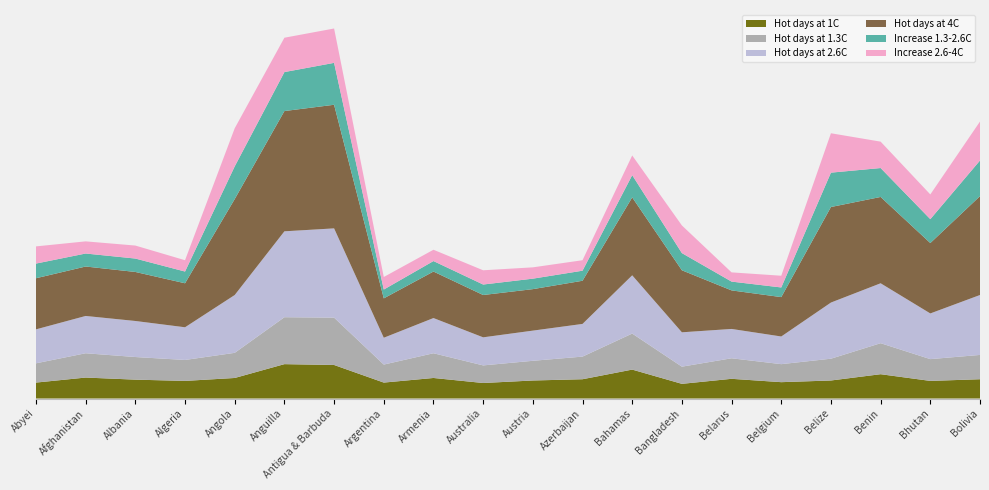

Reading right to left, what are all the values shown in this chart?

Hot days at 1C: Bolivia=46	Bhutan=42	Benin=58	Belize=43	Belgium=39	Belarus=47	Bangladesh=35	Bahamas=69	Azerbaijan=46	Austria=43	Australia=37	Armenia=49	Argentina=38	Antigua & Barbuda=80	Anguilla=82	Angola=49	Algeria=42	Albania=45	Afghanistan=50	Abyei=38
Hot days at 1.3C: Bolivia=58	Bhutan=52	Benin=74	Belize=52	Belgium=43	Belarus=49	Bangladesh=41	Bahamas=86	Azerbaijan=54	Austria=47	Australia=42	Armenia=59	Argentina=43	Antigua & Barbuda=113	Anguilla=112	Angola=60	Algeria=50	Albania=54	Afghanistan=58	Abyei=46
Hot days at 2.6C: Bolivia=143	Bhutan=109	Benin=143	Belize=134	Belgium=66	Belarus=70	Bangladesh=82	Bahamas=139	Azerbaijan=78	Austria=72	Australia=67	Armenia=84	Argentina=64	Antigua & Barbuda=213	Anguilla=205	Angola=138	Algeria=78	Albania=86	Afghanistan=89	Abyei=81
Hot days at 4C: Bolivia=236	Bhutan=168	Benin=206	Belize=228	Belgium=94	Belarus=92	Bangladesh=148	Bahamas=186	Azerbaijan=103	Austria=99	Australia=101	Armenia=111	Argentina=94	Antigua & Barbuda=295	Anguilla=287	Angola=229	Algeria=105	Albania=117	Afghanistan=118	Abyei=122
Increase 1.3-2.6C: Bolivia=85	Bhutan=57	Benin=69	Belize=82	Belgium=23	Belarus=21	Bangladesh=41	Bahamas=53	Azerbaijan=24	Austria=25	Australia=25	Armenia=25	Argentina=21	Antigua & Barbuda=100	Anguilla=93	Angola=78	Algeria=28	Albania=32	Afghanistan=31	Abyei=35
Increase 2.6-4C: Bolivia=93	Bhutan=59	Benin=63	Belize=94	Belgium=28	Belarus=22	Bangladesh=66	Bahamas=47	Azerbaijan=25	Austria=27	Australia=34	Armenia=27	Argentina=30	Antigua & Barbuda=82	Anguilla=82	Angola=91	Algeria=27	Albania=31	Afghanistan=29	Abyei=41